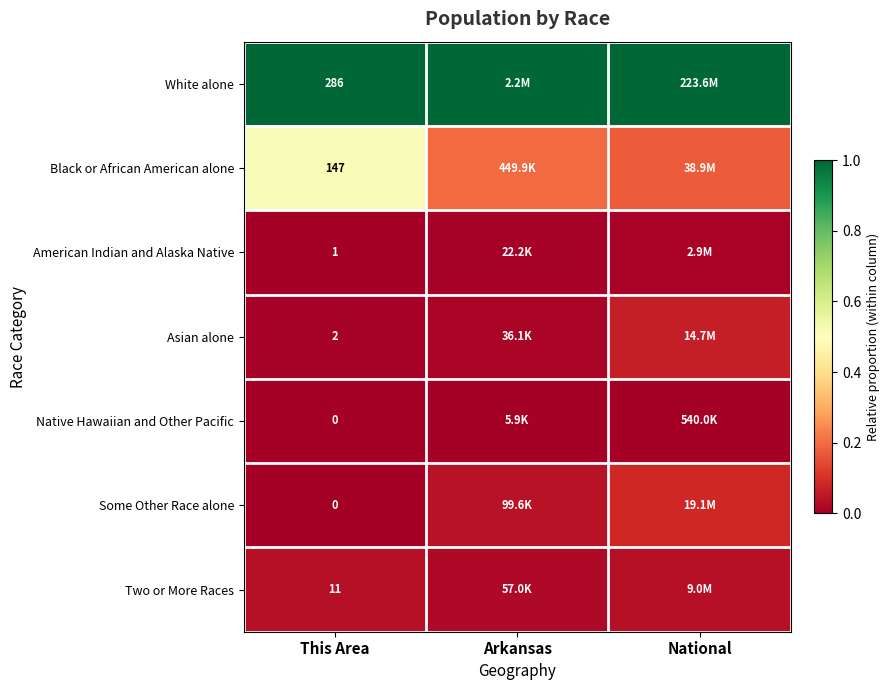

Which series has the largest range (max minus min)?

Black or African American alone